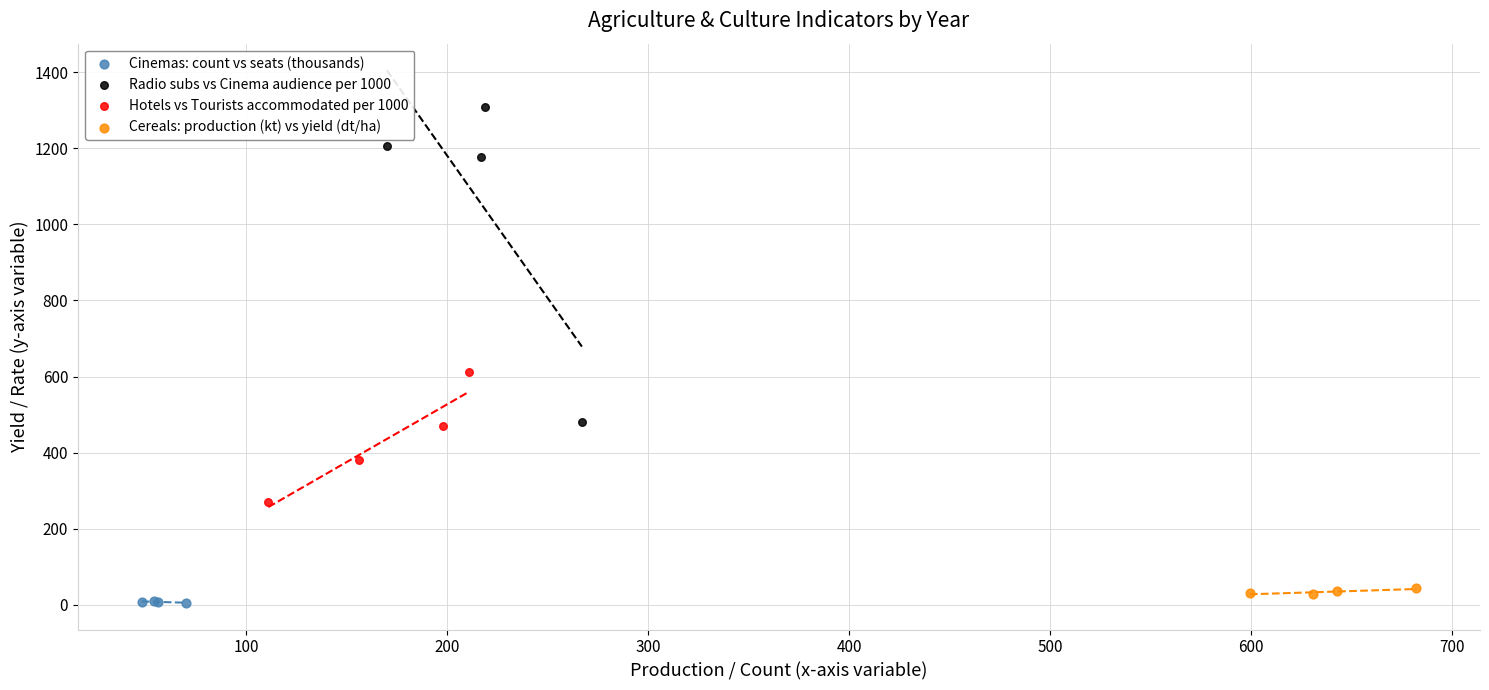

Which series has the widest spread of Y values?

Radio subs vs Cinema audience per 1000